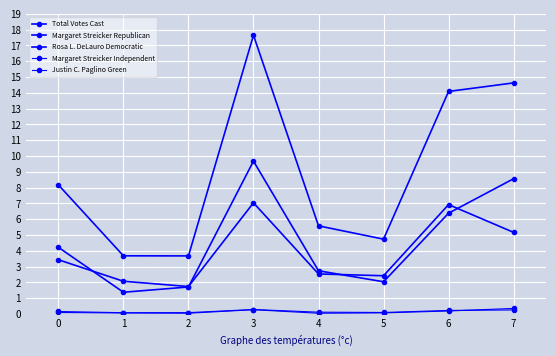

How many lines are shown in the chart?

5